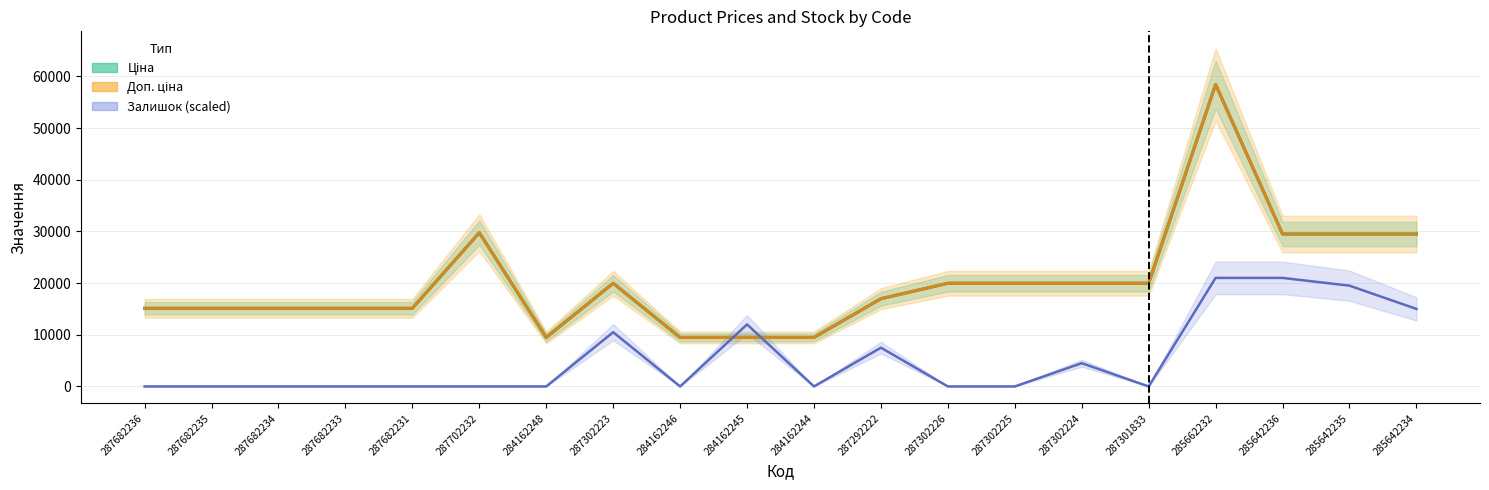

Rank the categories by Ціна value from lowest to highest.

284162248, 284162246, 284162245, 284162244, 287682236, 287682235, 287682234, 287682233, 287682231, 287292222, 287302223, 287302226, 287302225, 287302224, 287301833, 285642236, 285642235, 285642234, 287702232, 285662232